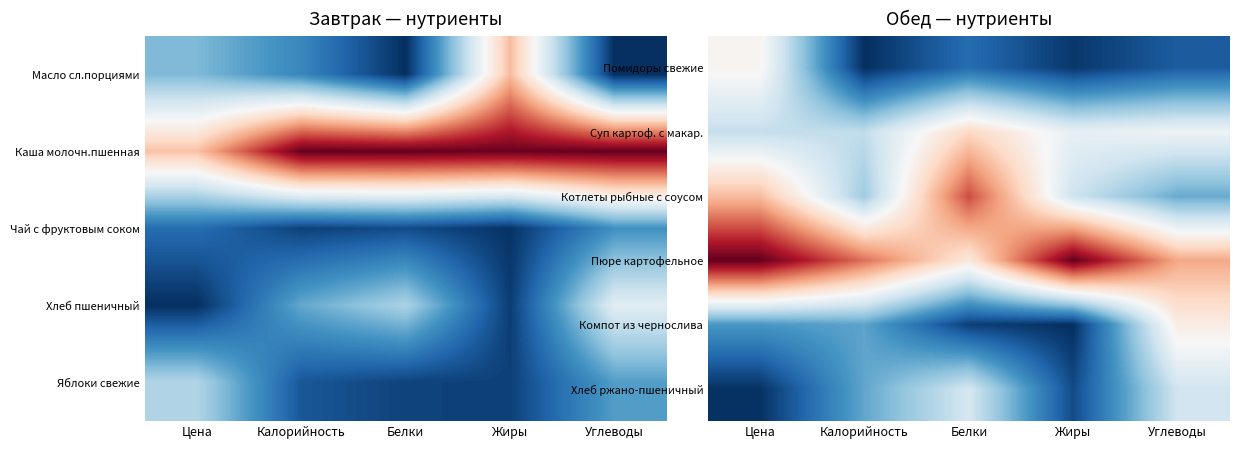

True or false: Помидоры свежие has a value of 0.0 at Углеводы.

False